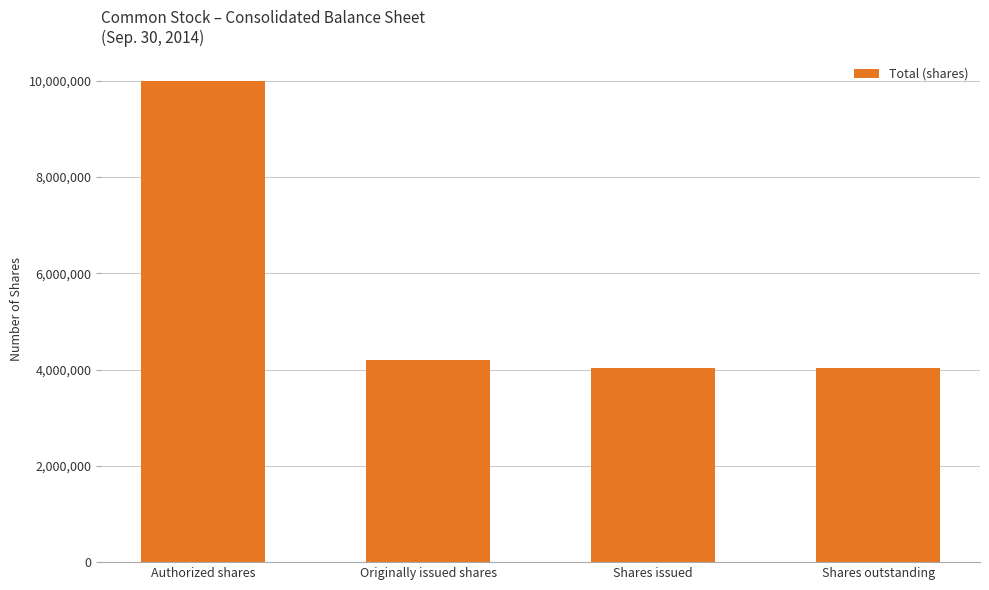

Reading left to right, transcribe all the data shown in this chart.

Authorized shares=10000000	Originally issued shares=4200000	Shares issued=4028951	Shares outstanding=4028951